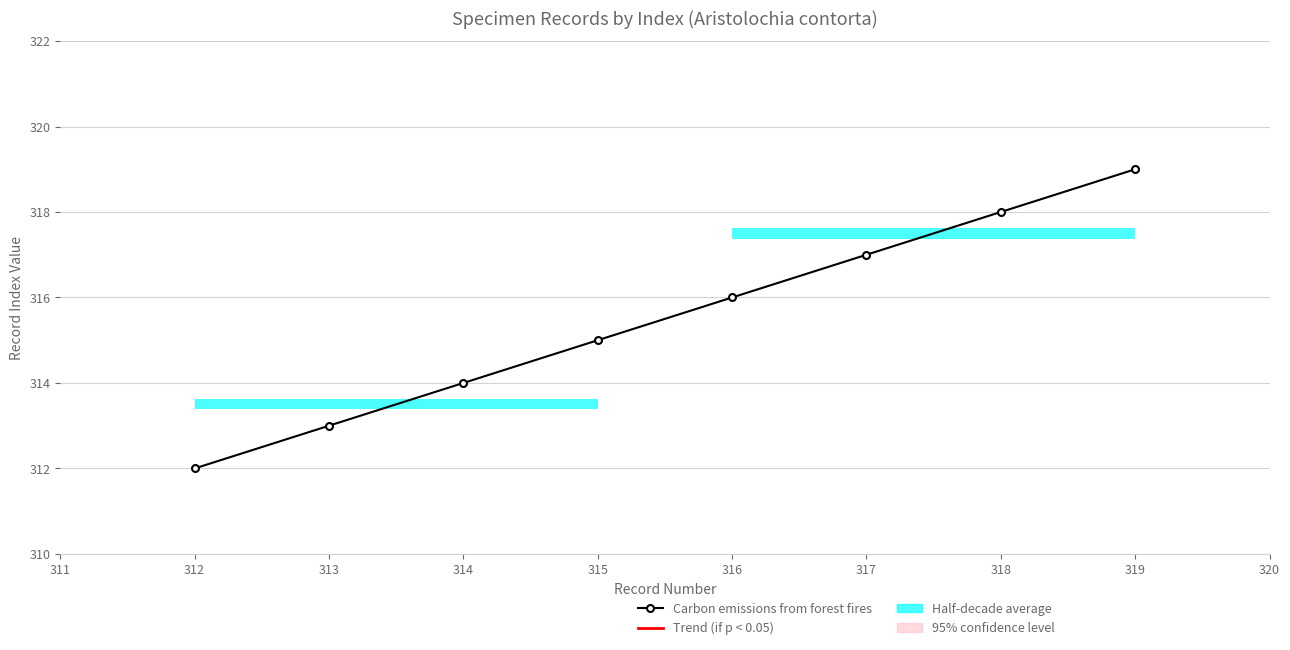

Reading left to right, list all the values displayed in this chart.

312	313	314	315	316	317	318	319